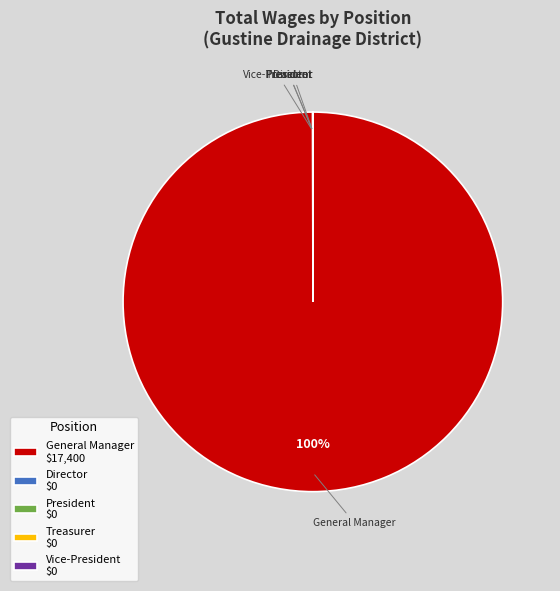

Is there a majority slice in this chart?

Yes